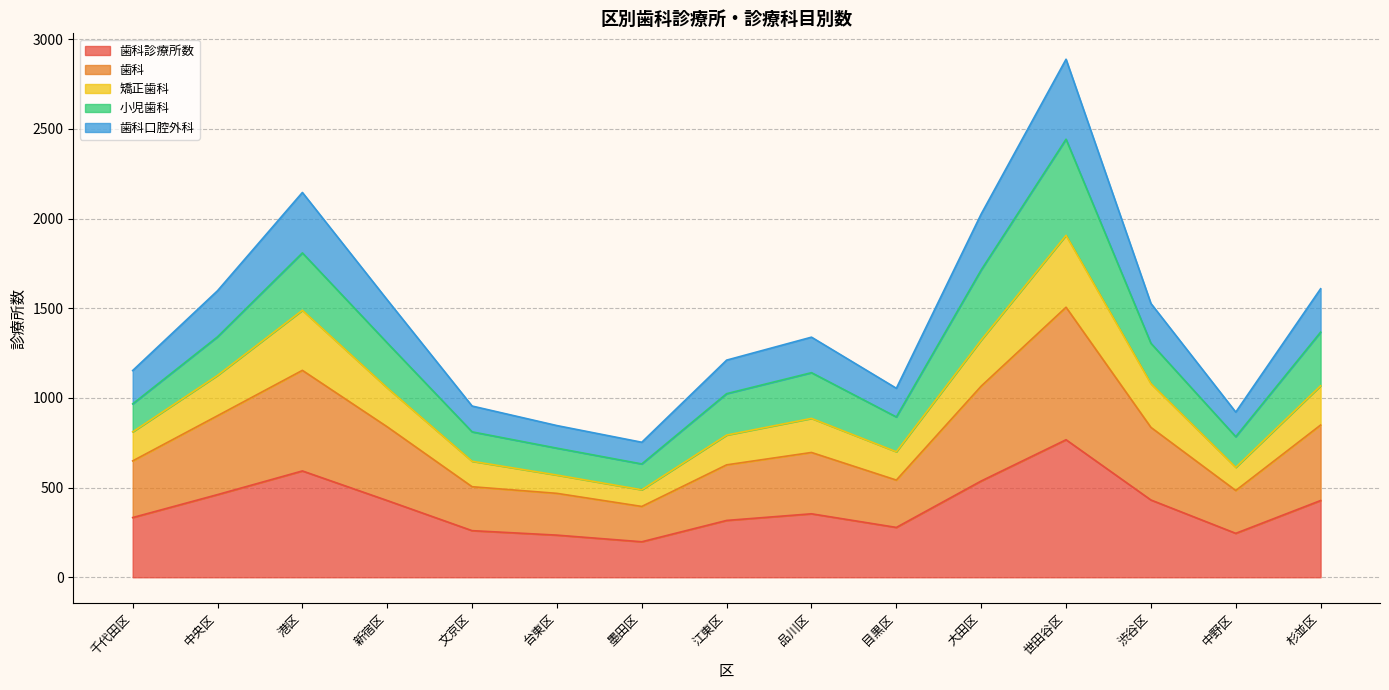

What is the difference between the second highest and second lowest values in the 歯科診療所数 series?

358